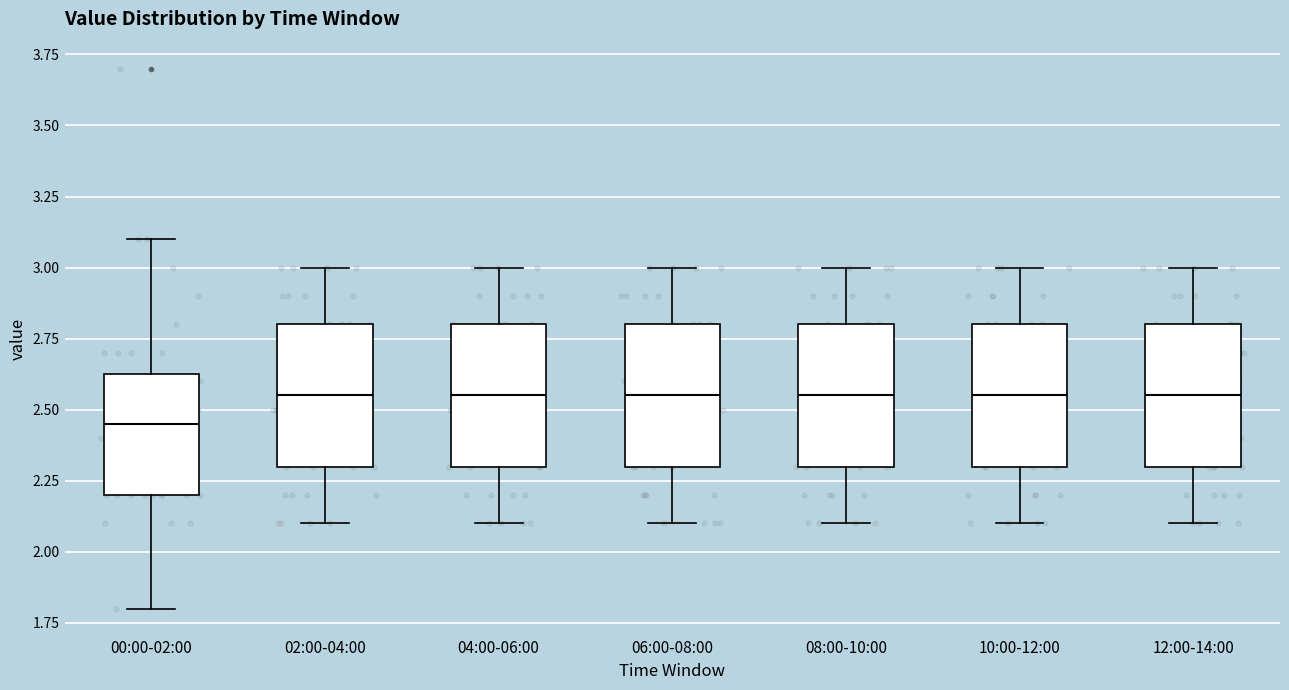

Reading left to right, read every box against the y-axis: the position of its median line, the range the box covers, and the ends of its whiskers. The values are not printed on the chart, so give them approximately, as read against the axis.

00:00-02:00: median 2.45, box 2.20 to 2.65, whiskers 1.80 to 3.10
02:00-04:00: median 2.55, box 2.30 to 2.80, whiskers 2.10 to 3.00
04:00-06:00: median 2.55, box 2.30 to 2.80, whiskers 2.10 to 3.00
06:00-08:00: median 2.55, box 2.30 to 2.80, whiskers 2.10 to 3.00
08:00-10:00: median 2.55, box 2.30 to 2.80, whiskers 2.10 to 3.00
10:00-12:00: median 2.55, box 2.30 to 2.80, whiskers 2.10 to 3.00
12:00-14:00: median 2.55, box 2.30 to 2.80, whiskers 2.10 to 3.00